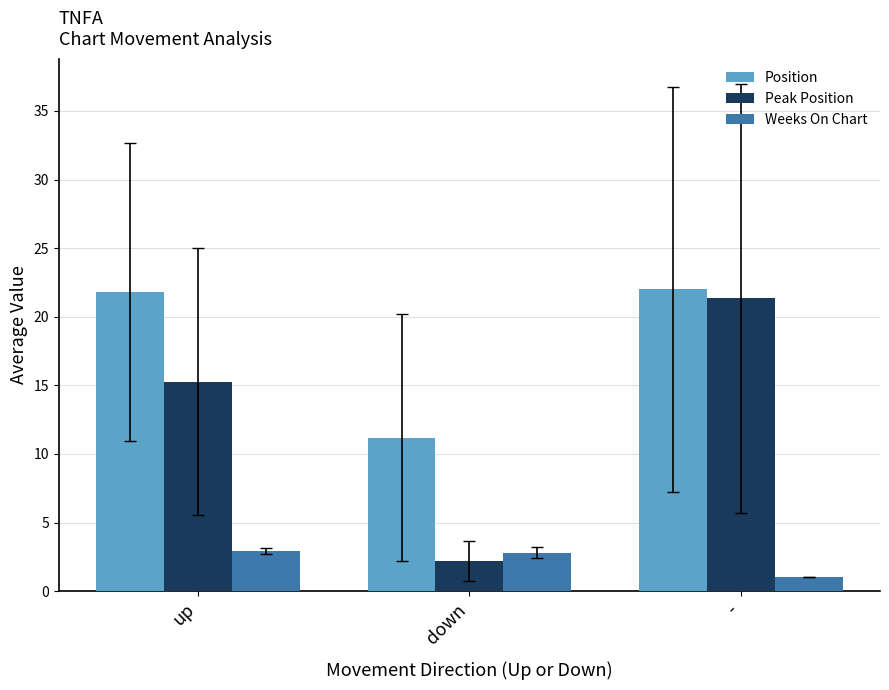

What position from the left is down?

2